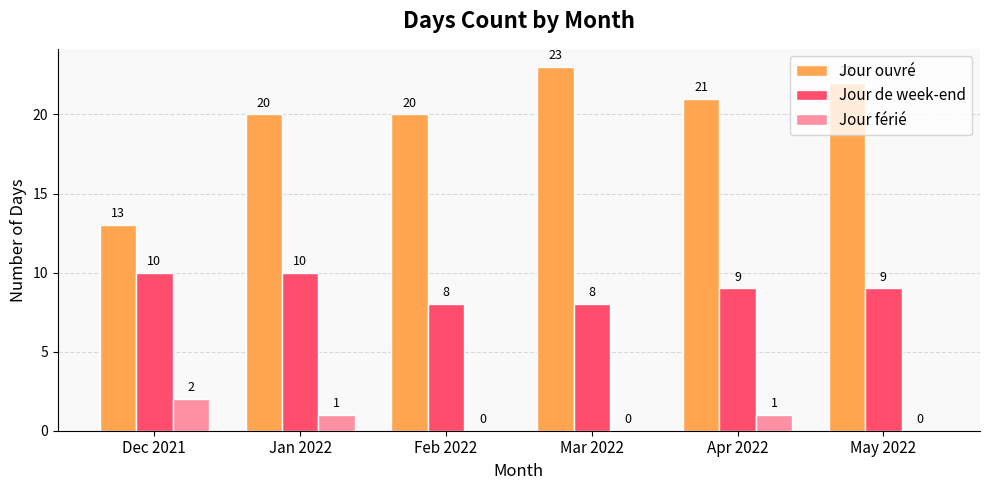

Between Feb 2022 and May 2022, which series saw the biggest shift?

Jour ouvré